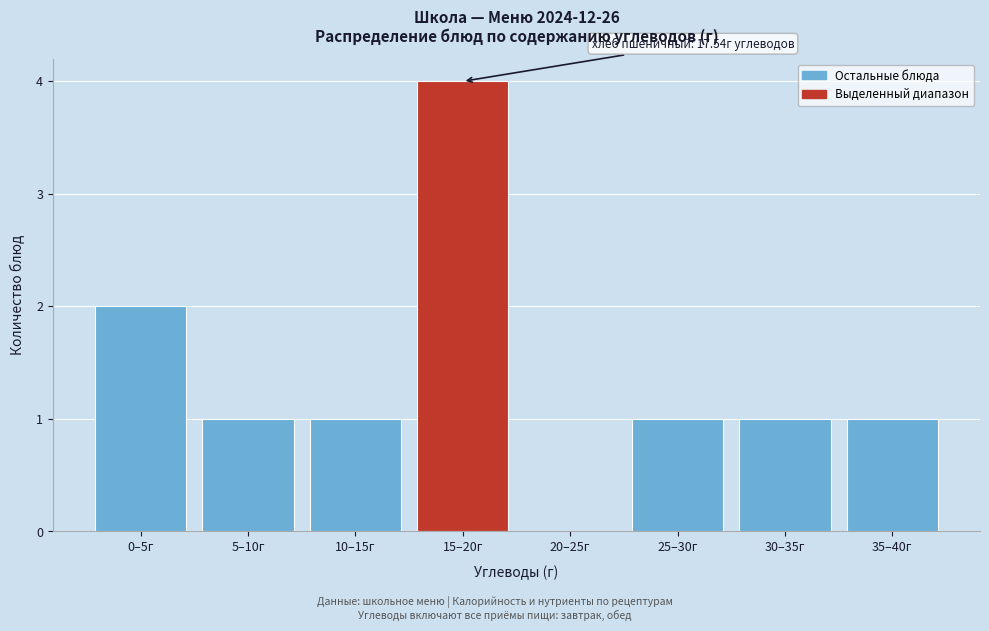

Reading right to left, extract all data points from this chart.

35–40г=1	30–35г=1	25–30г=1	20–25г=0	15–20г=4	10–15г=1	5–10г=1	0–5г=2